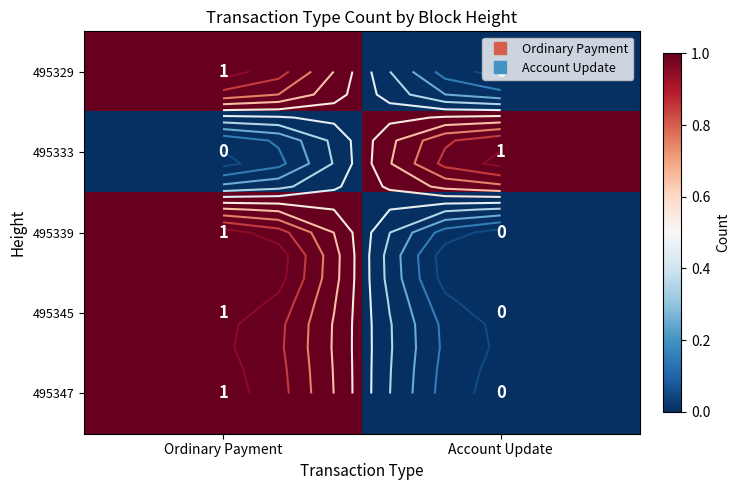

What is the maximum value shown in the chart?

1